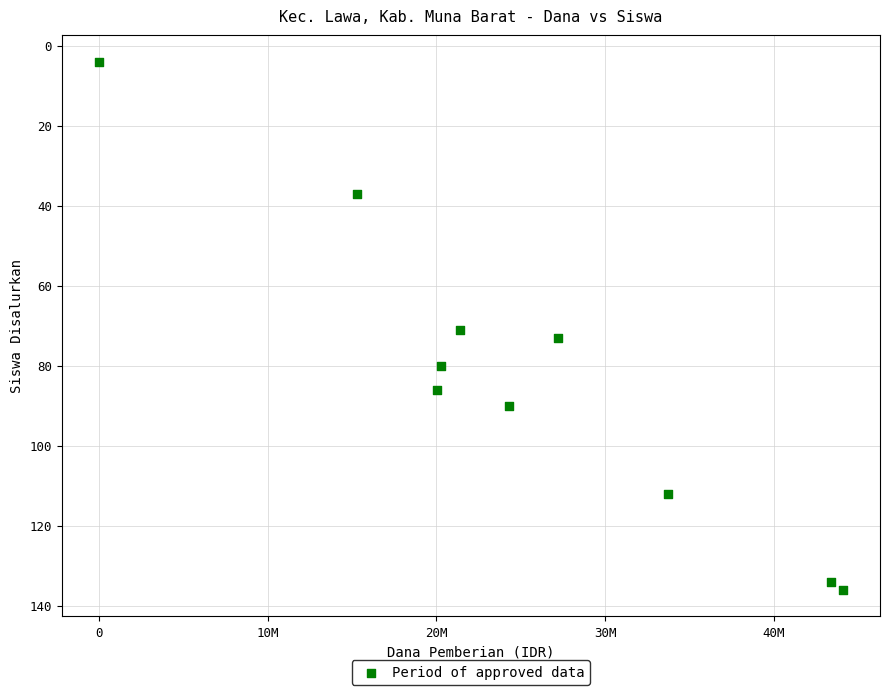

What is the range of Y values (max minus min)?

132